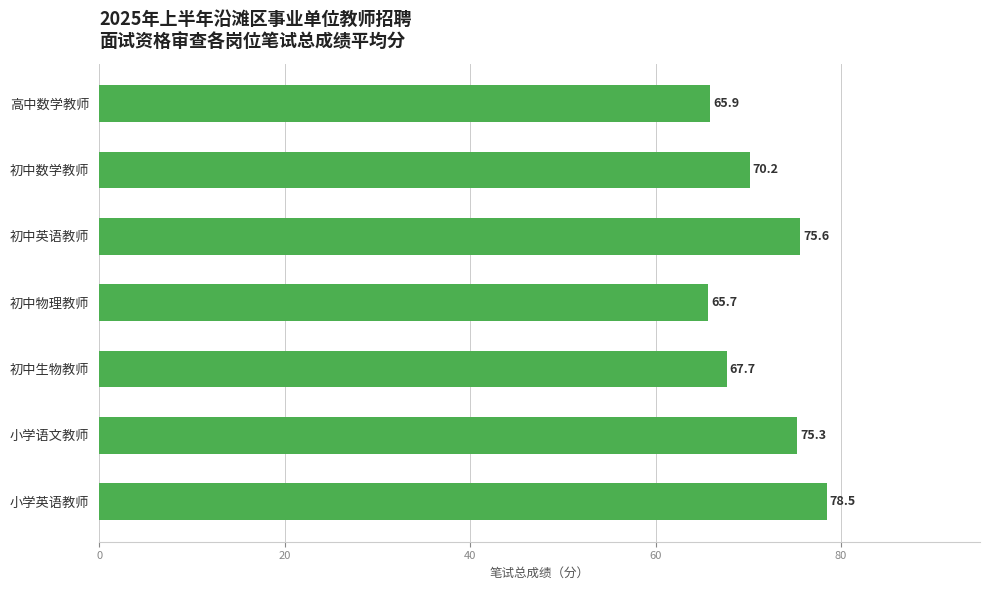

What is the approximate value at 初中数学教师?

70.2